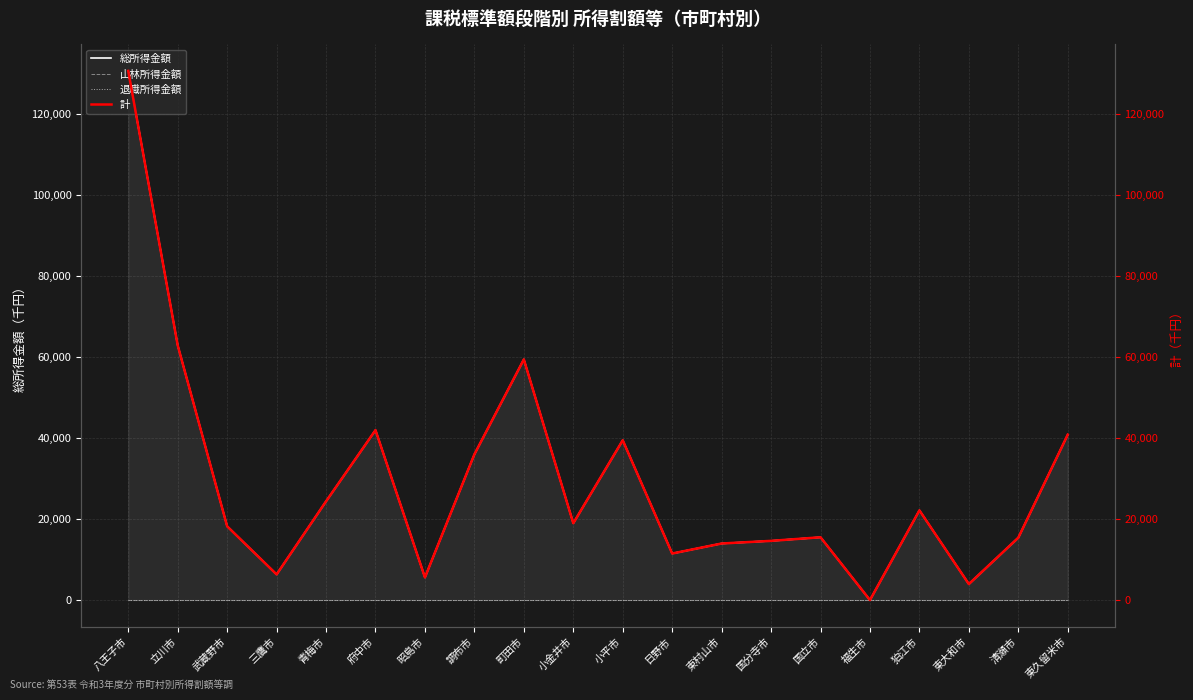

How many series are shown in this chart?

4